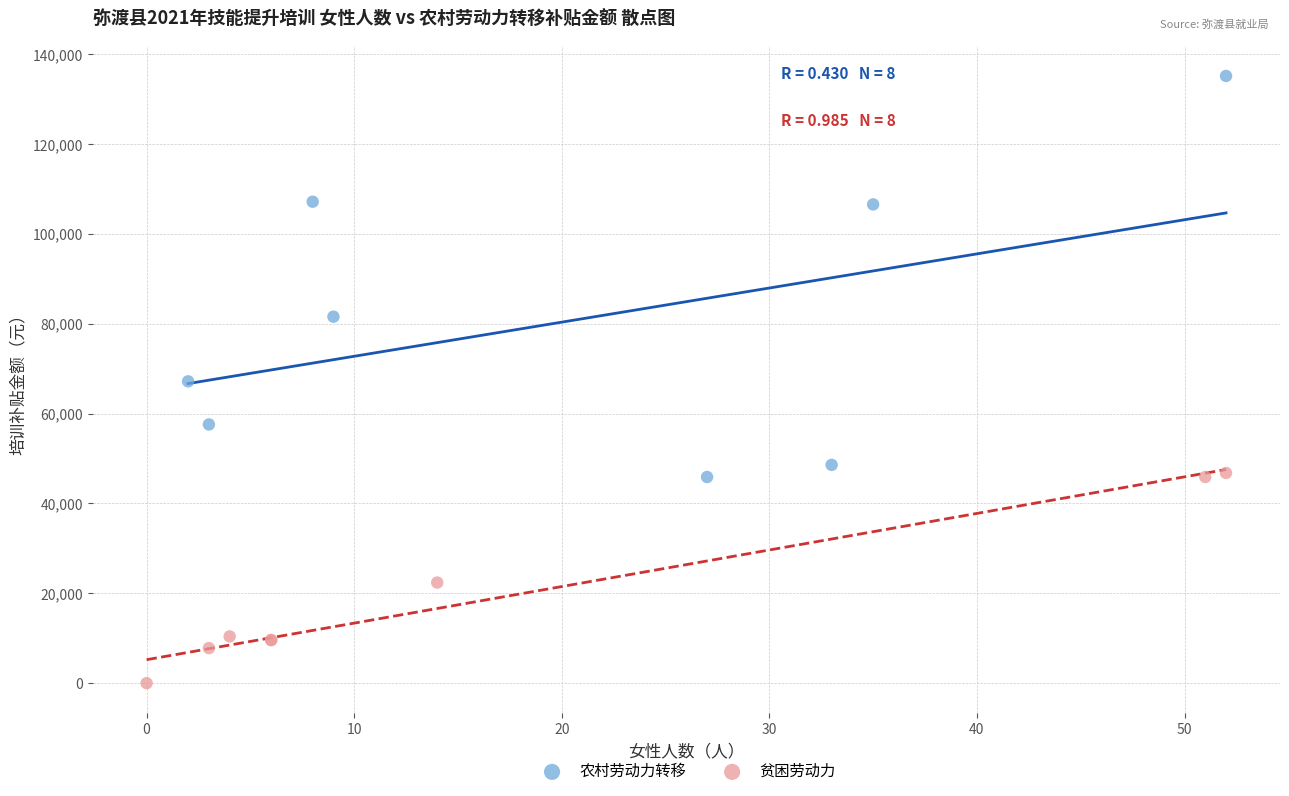

Which series contains the highest Y value?

农村劳动力转移